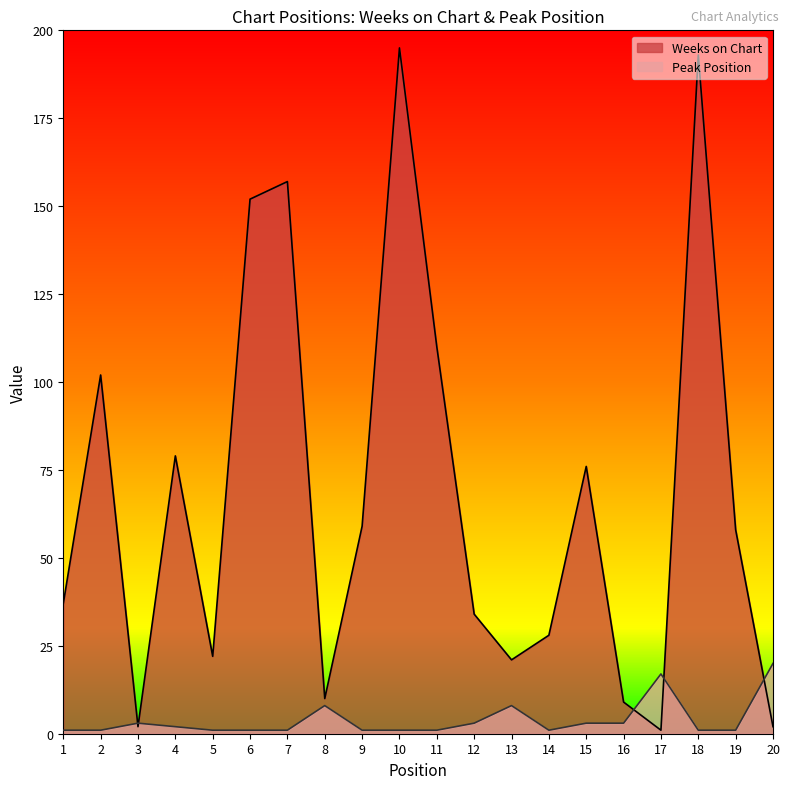

True or false: Peak Position and Weeks on Chart intersect in this chart.

True